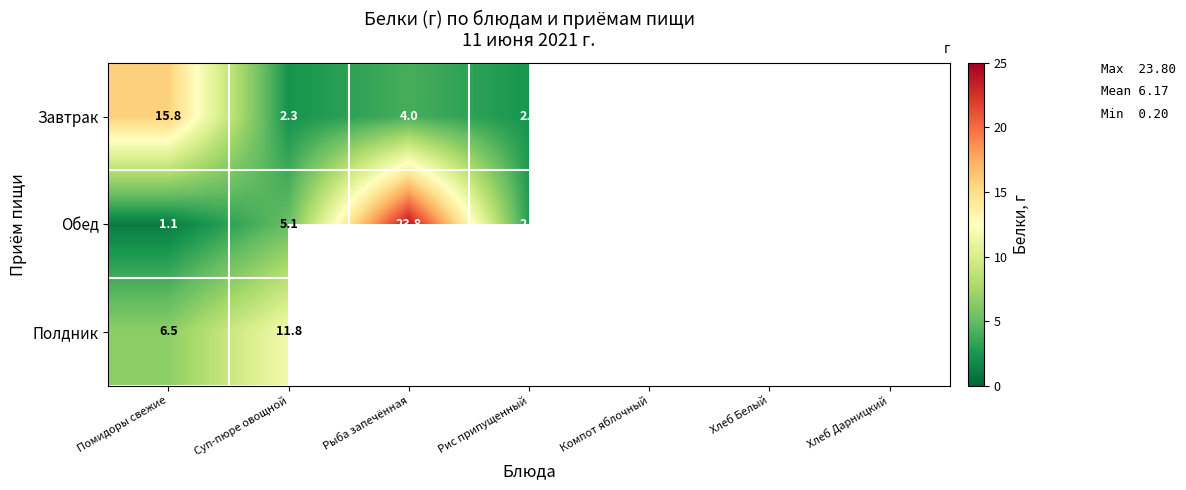

Rank the series at Суп-пюре овощной from lowest to highest value.

Завтрак, Обед, Полдник